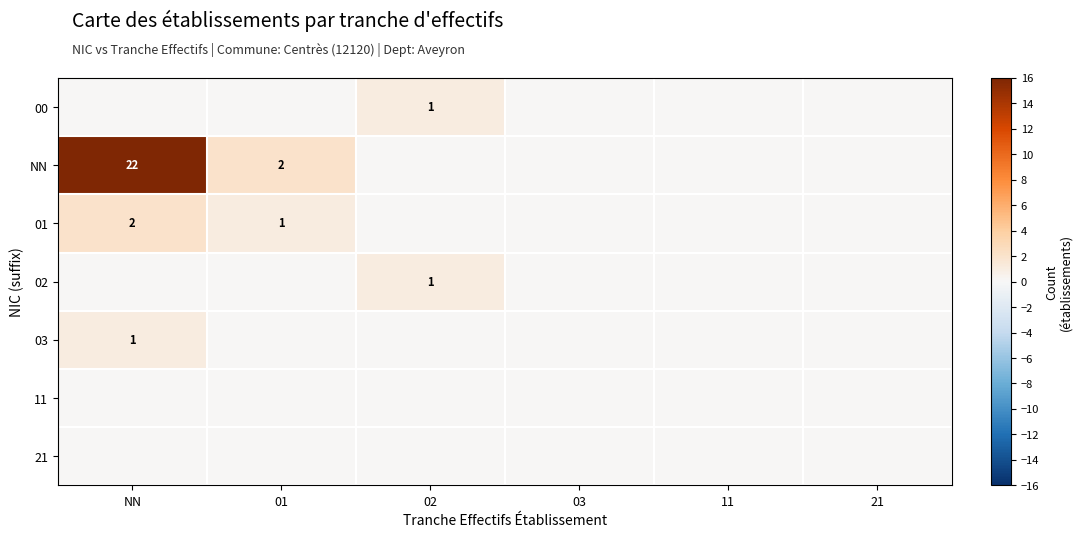

Which label corresponds to the smallest value in the chart?

NN